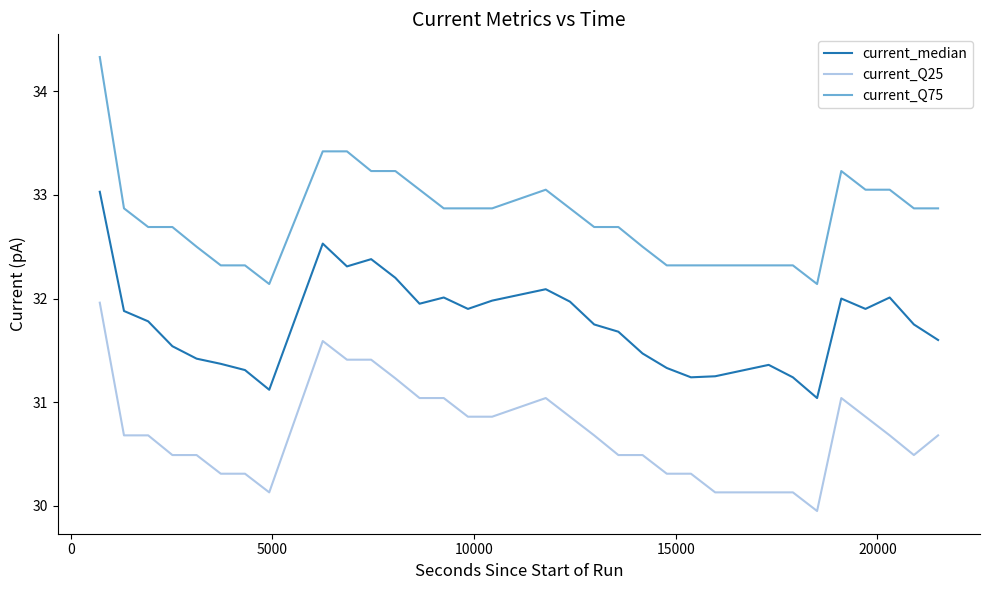

True or false: current_median and current_Q25 cross at least once.

False